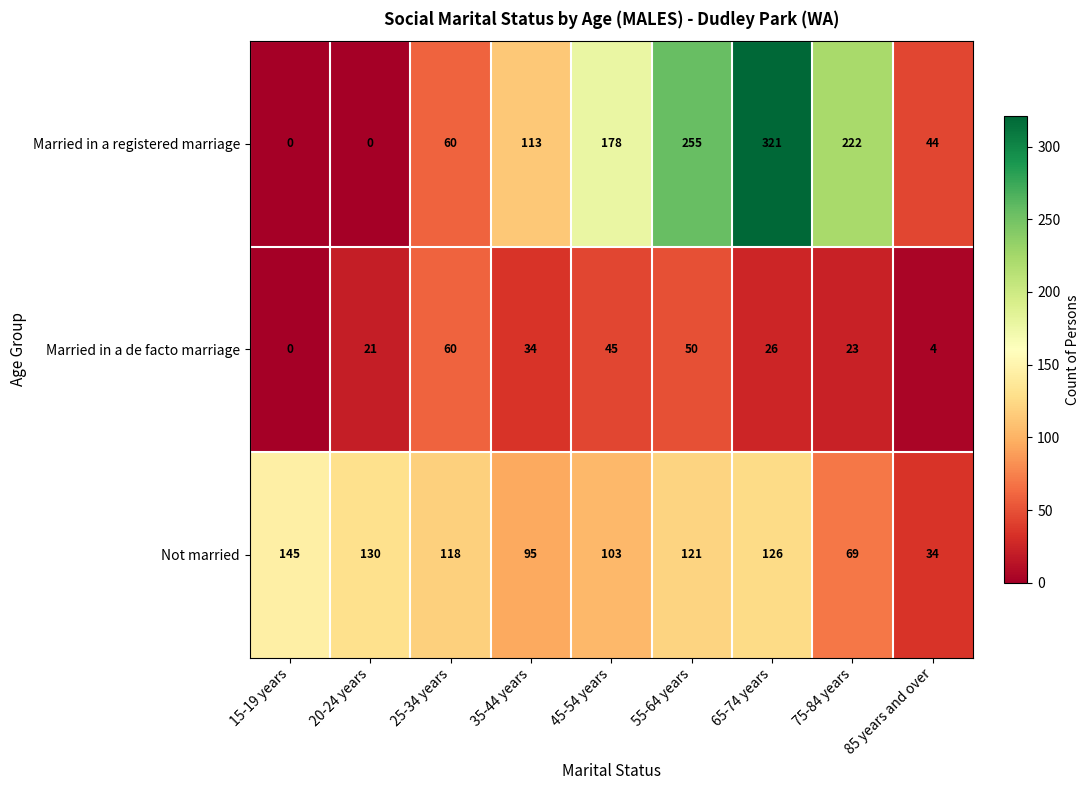

Between 45-54 years and 65-74 years, which series saw the biggest shift?

Married in a registered marriage